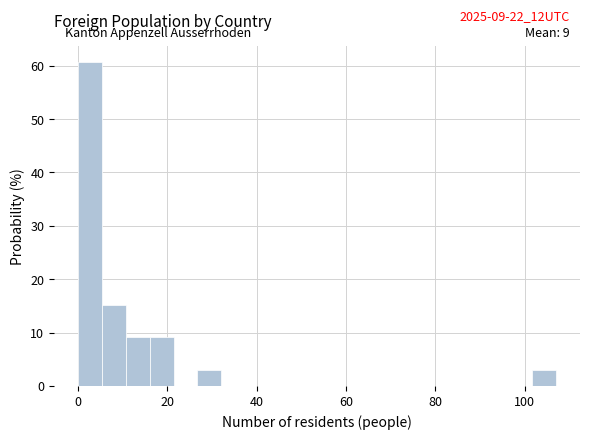

Around what value on the x-axis is the tallest bar? Give the approximate position of its centre, as read against the axis.

2